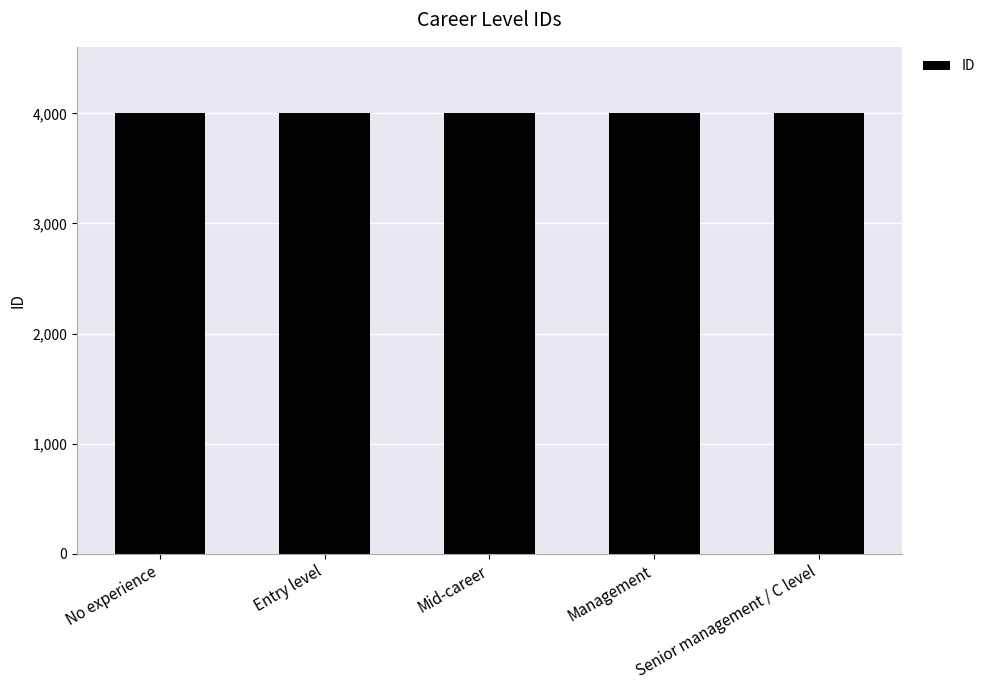

What is the sum of the values at No experience and Management?

8005